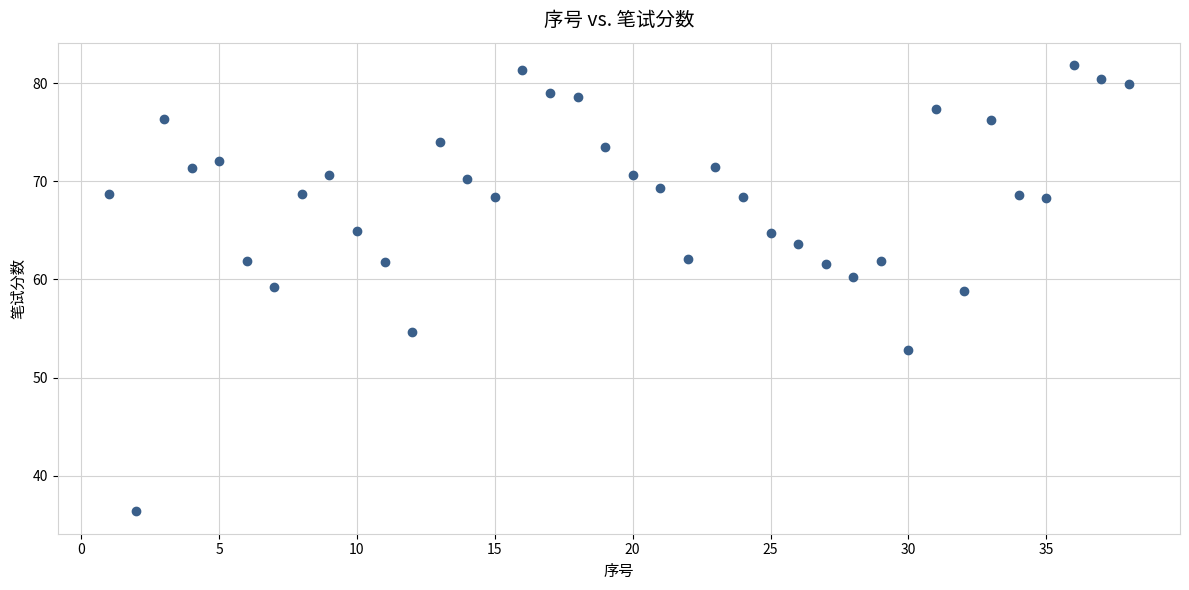

What is the range of X values (max minus min)?

37.0